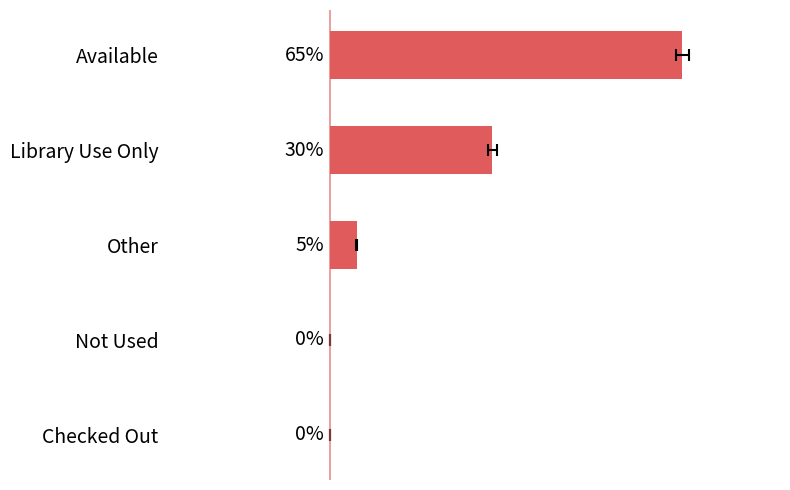

Is it true that the value at Checked Out is -37?

False